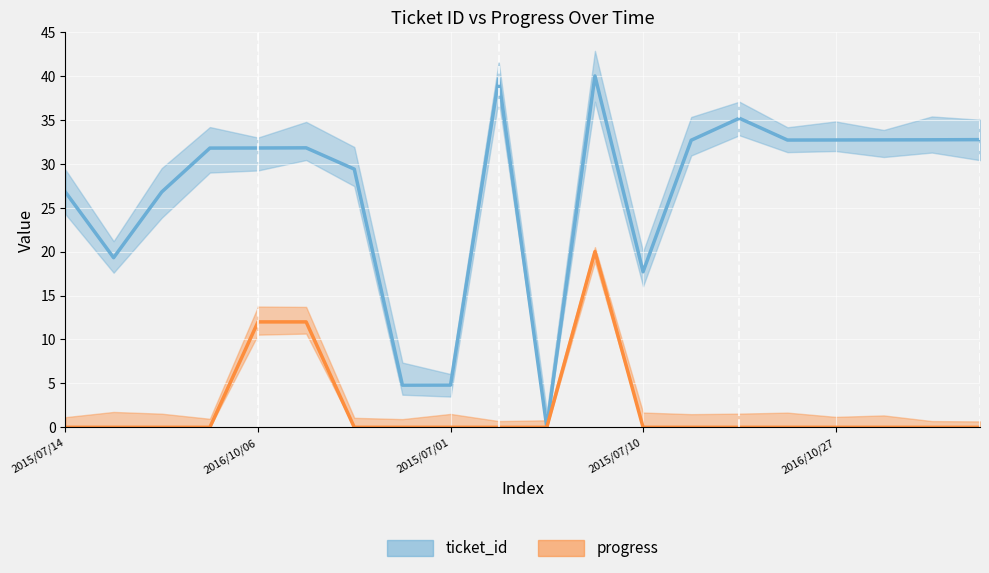

How many interior local peaks does the ticket_id series have?

4